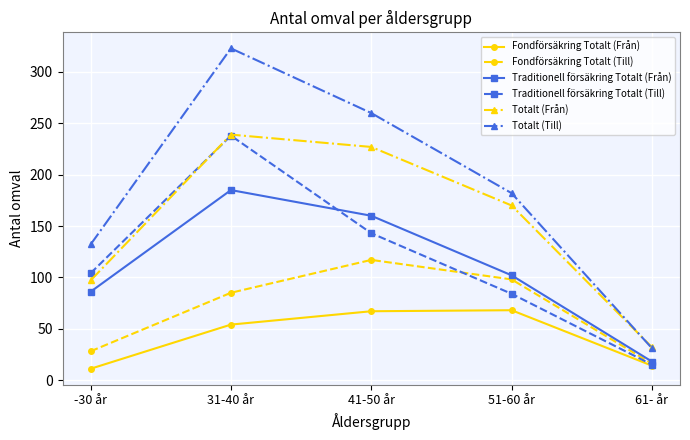

What is the value of the Fondförsäkring Totalt (Från) point at the 5th from the left?

14